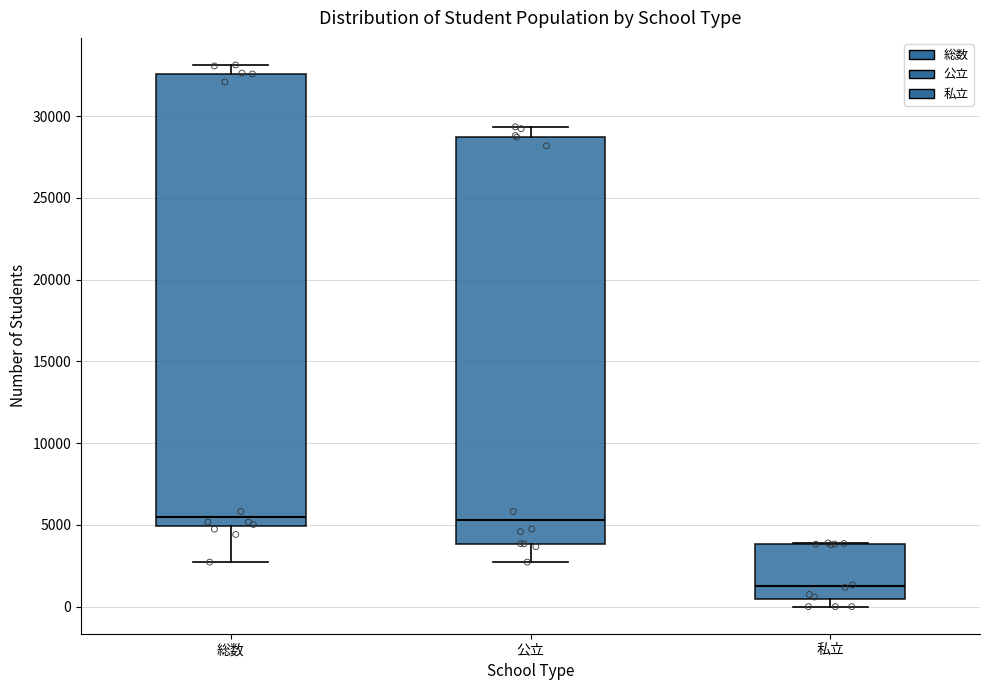

Reading left to right, transcribe this box plot: for each box, give where its median line is, the range the box spans, and where its two whiskers end, as read against the y-axis. The values are not printed on the chart, so give them approximately, as read against the axis.

総数: median 5500, box 5000 to 32500, whiskers 2500 to 33000
公立: median 5500, box 4000 to 28500, whiskers 2500 to 29500
私立: median 1500, box 500 to 4000, whiskers 0 to 4000